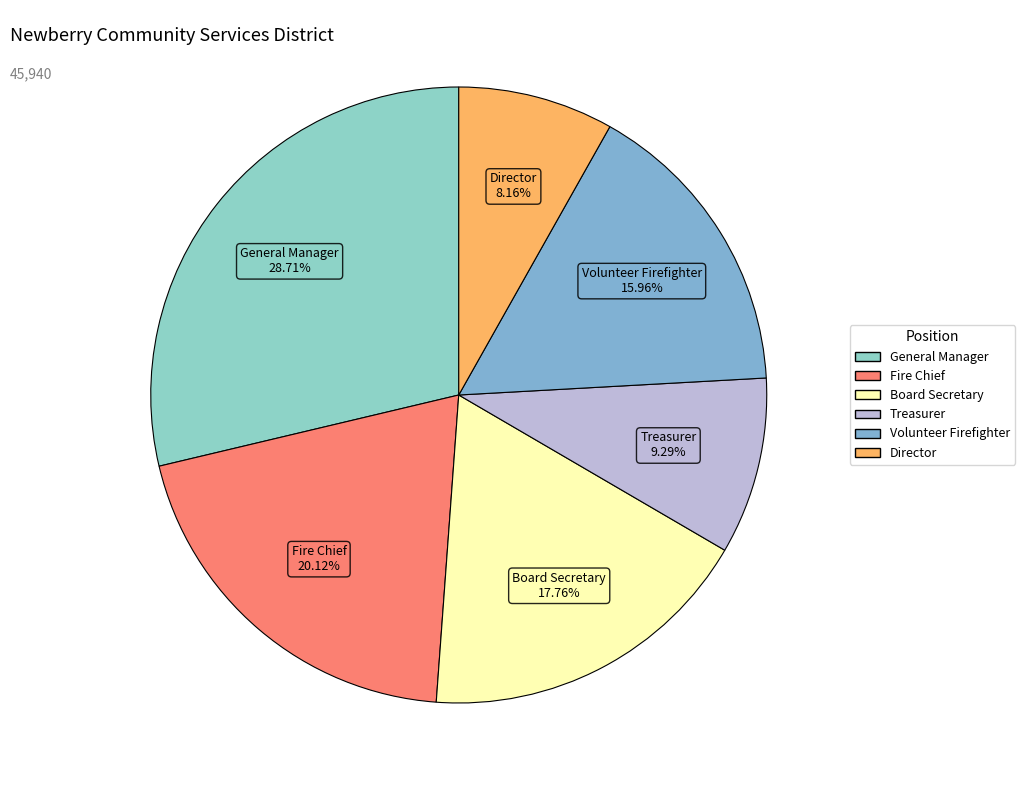

How many segments does this pie chart have?

6